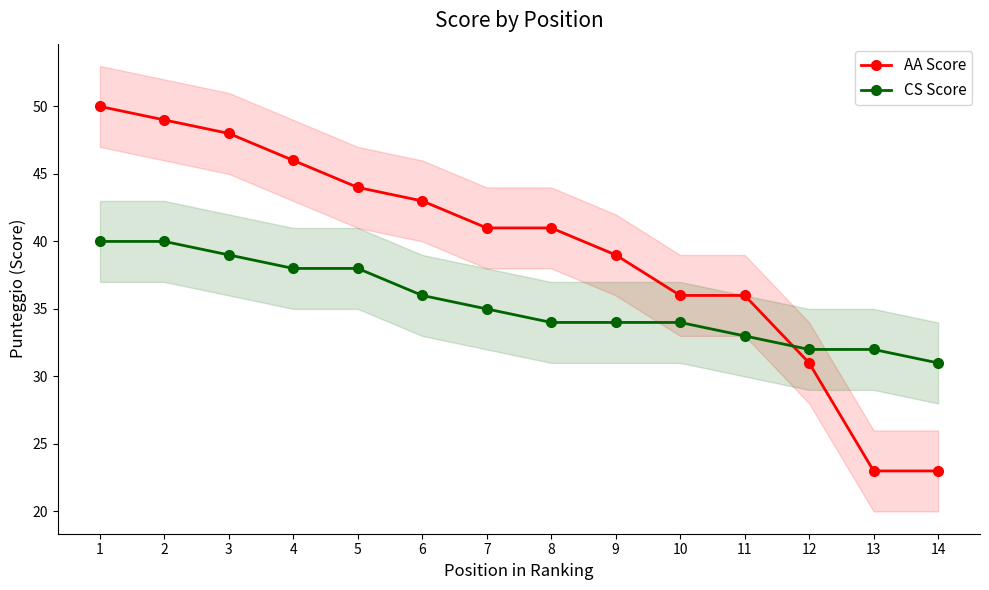

What is the difference between the maximum and minimum values in the CS Score series?

9